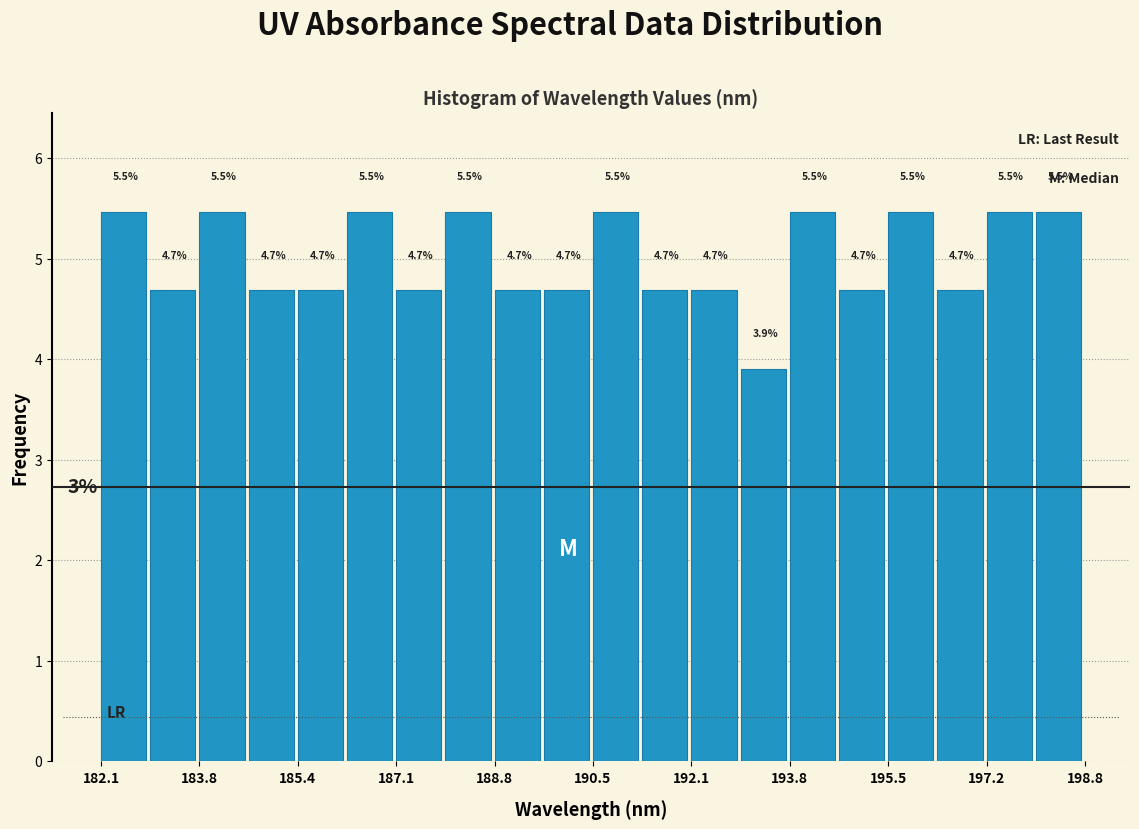

Reading left to right, transcribe this chart: for each bar, give the range it covers on the x-axis and its height. The bar edges are not printed on the chart, so give them approximately, as read against the axis.

182.2 to 183.0: 5.5
183.0 to 183.8: 4.7
183.8 to 184.6: 5.5
184.6 to 185.4: 4.7
185.4 to 186.2: 4.7
186.2 to 187.2: 5.5
187.2 to 188.0: 4.7
188.0 to 188.8: 5.5
188.8 to 189.6: 4.7
189.6 to 190.4: 4.7
190.4 to 191.2: 5.5
191.2 to 192.2: 4.7
192.2 to 193.0: 4.7
193.0 to 193.8: 3.9
193.8 to 194.6: 5.5
194.6 to 195.4: 4.7
195.4 to 196.4: 5.5
196.4 to 197.2: 4.7
197.2 to 198.0: 5.5
198.0 to 198.8: 5.5